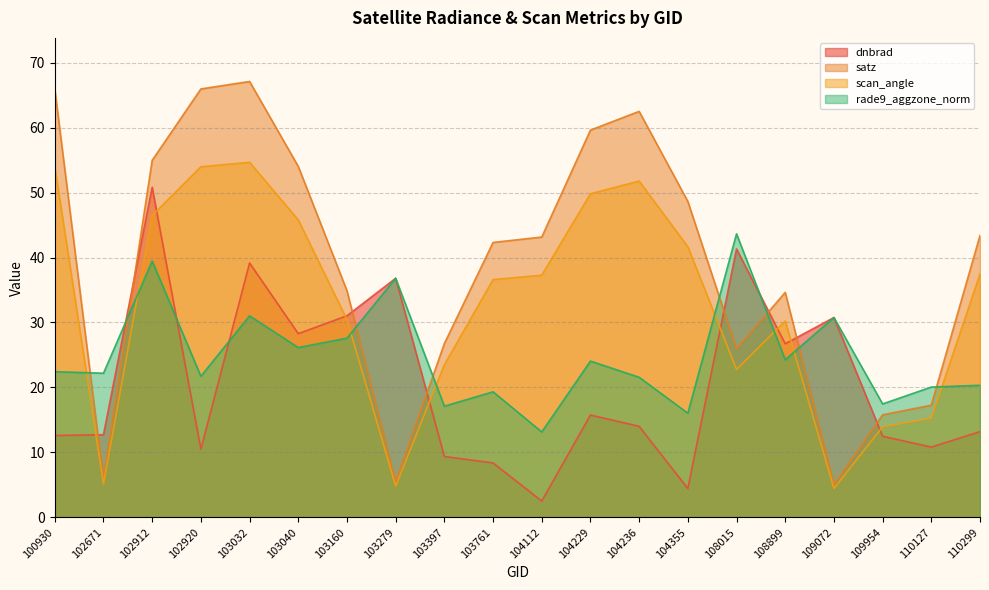

What is the value of the scan_angle point at the 12th from the left?

49.8